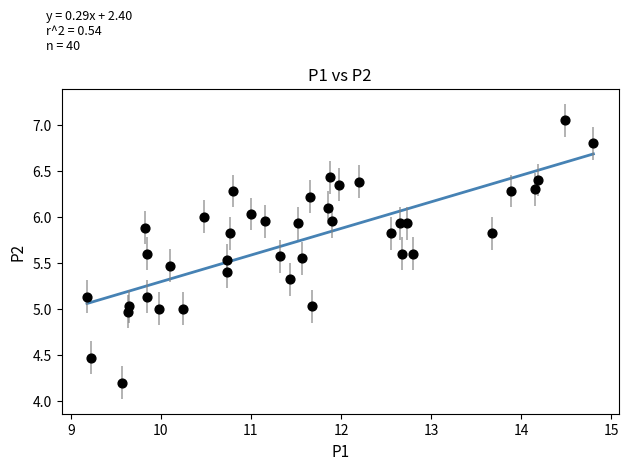

What is the range of X values (max minus min)?

5.6